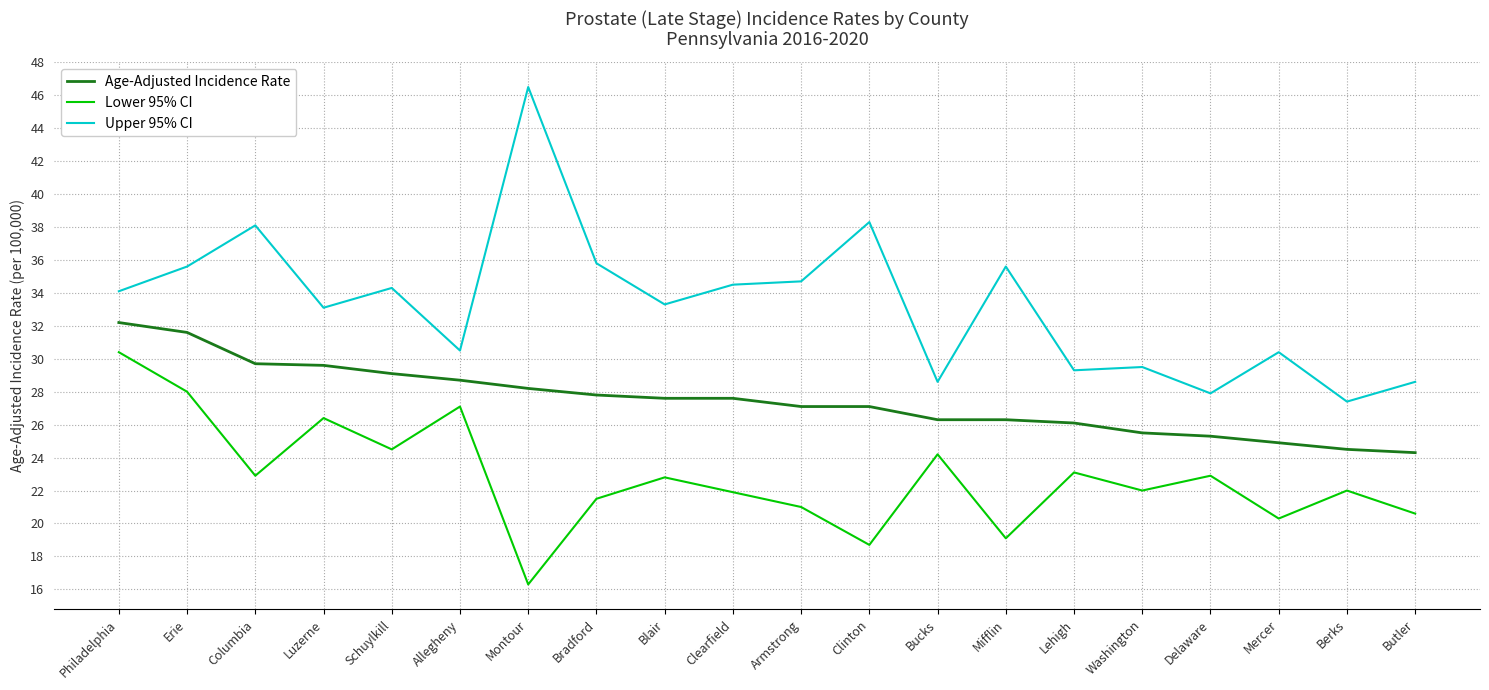

What is the maximum value for Upper 95% CI?

46.5